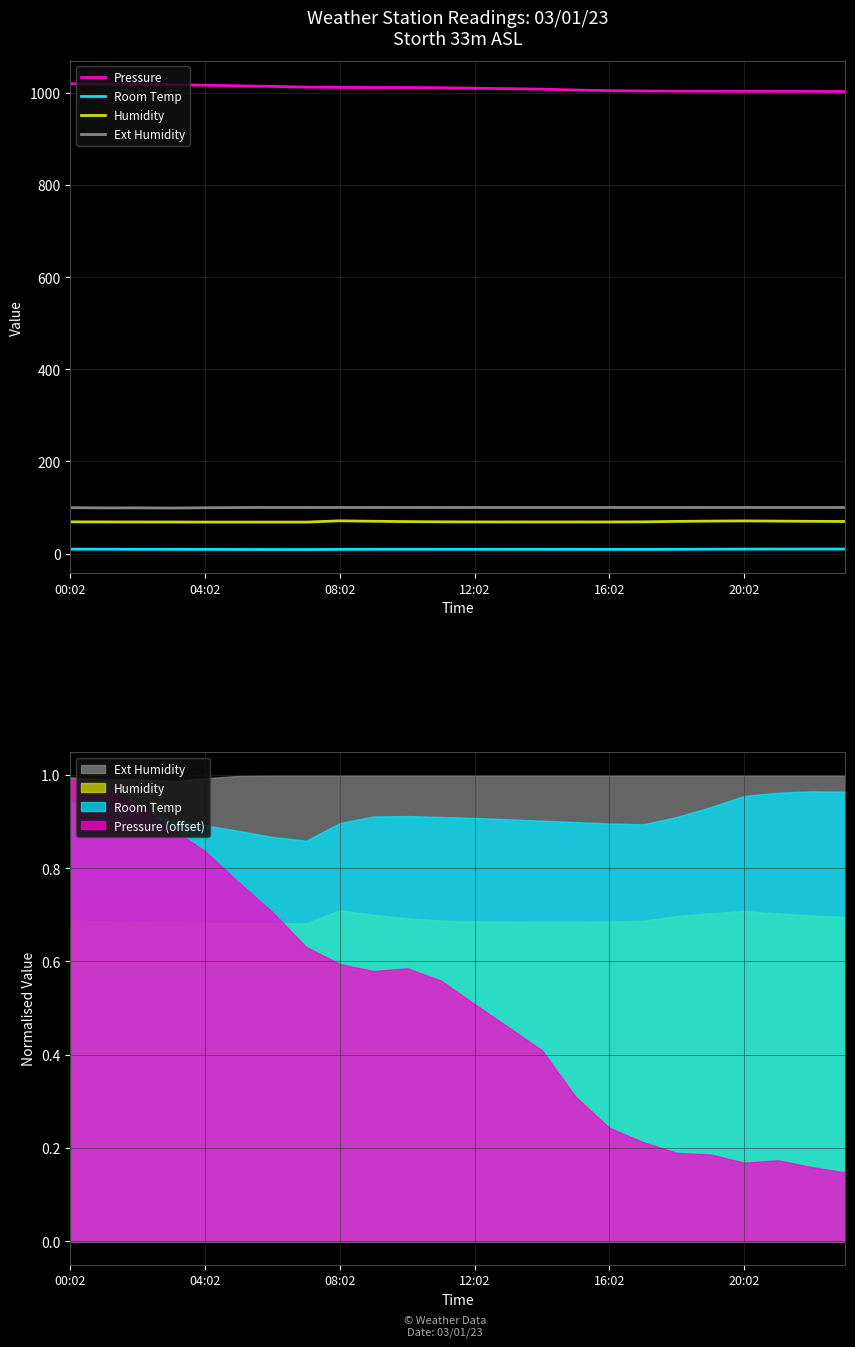

Where does the Ext Humidity series first go above 99?

00:02